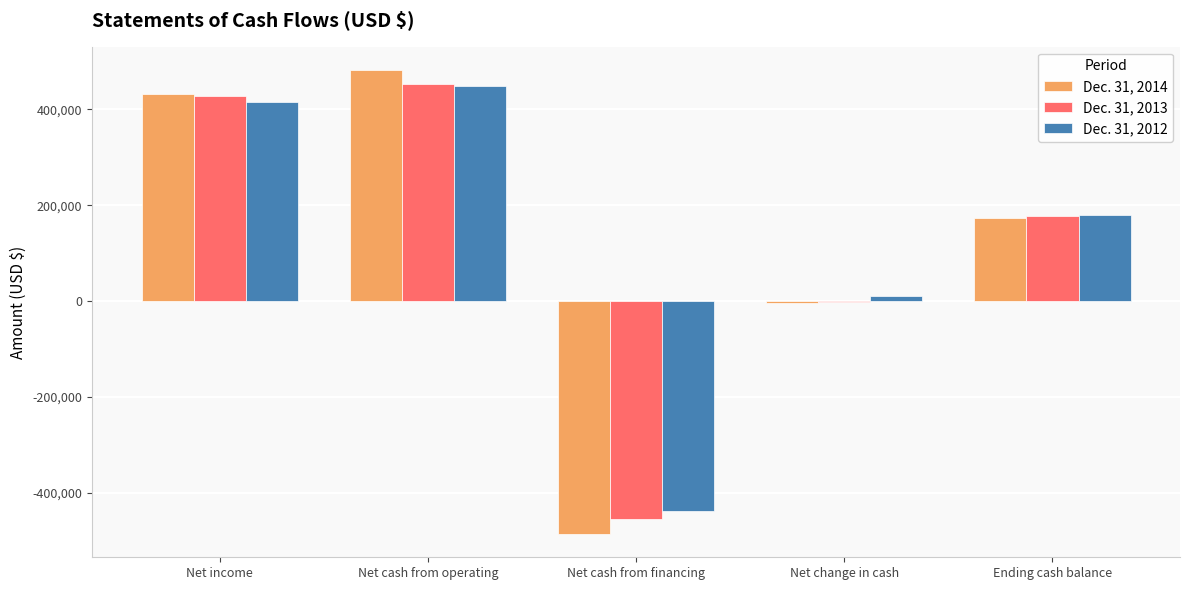

Which label corresponds to the largest value in the chart?

Net cash from operating